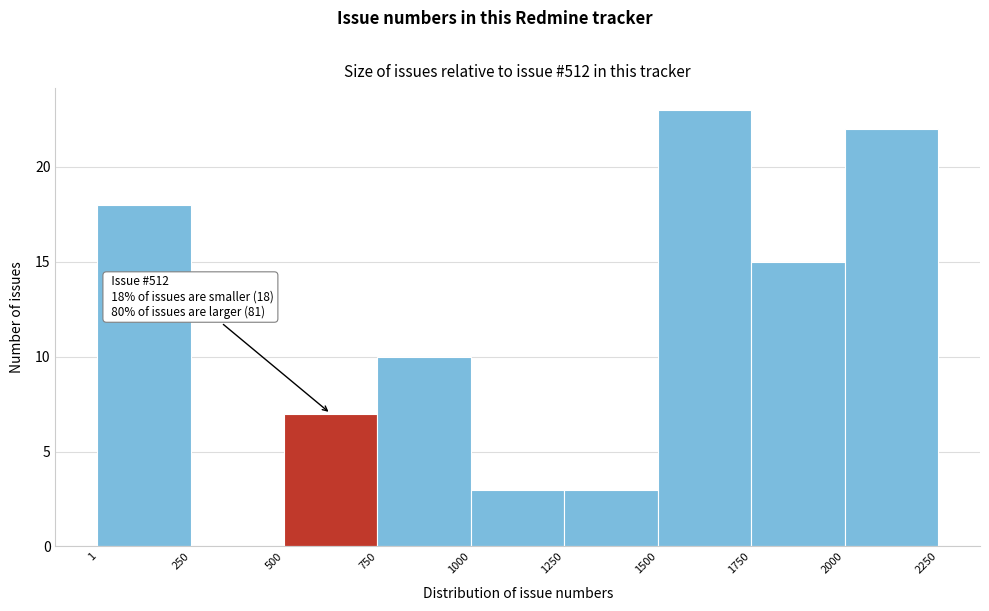

Over which range of the x-axis is the bar tallest?

1500 to 1750